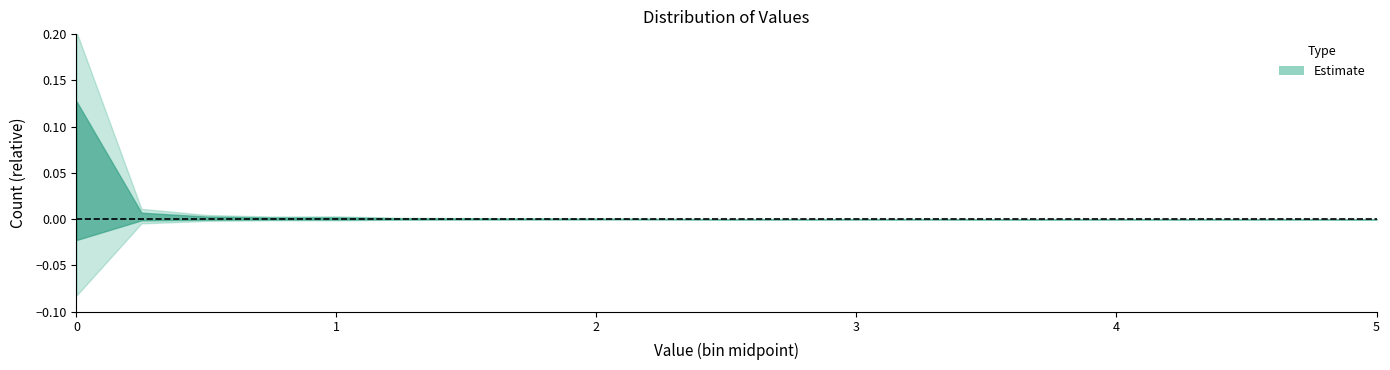

What is the label of the 12th point from the right?

2.25